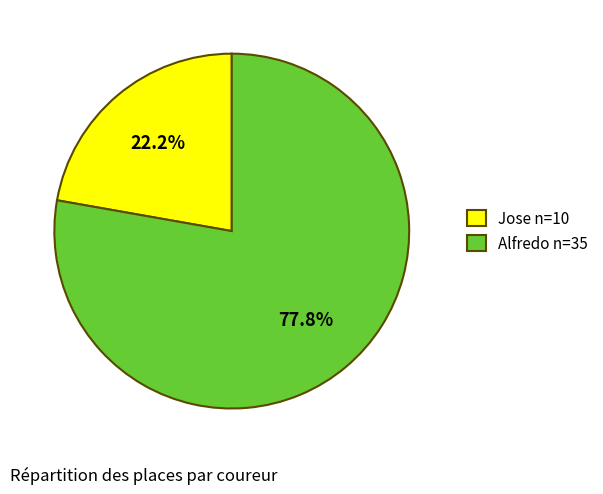

Is it true that Alfredo is 69% of the pie?

False